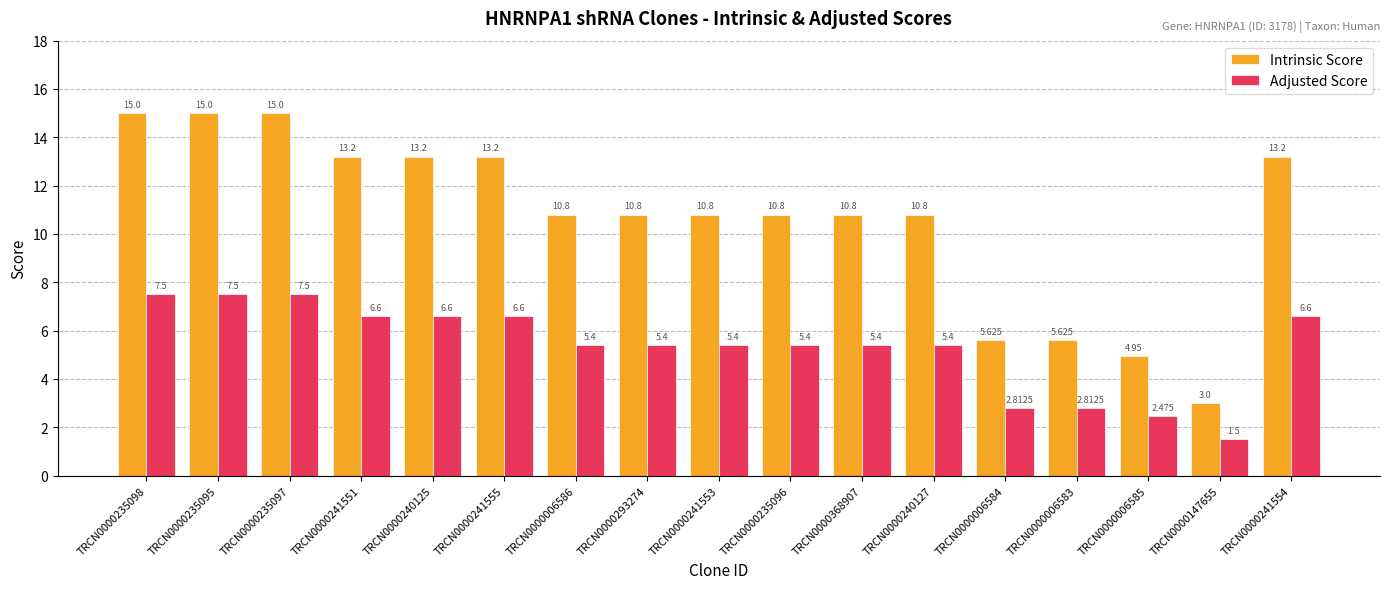

Rank the series at TRCN0000240127 from lowest to highest value.

Adjusted Score, Intrinsic Score